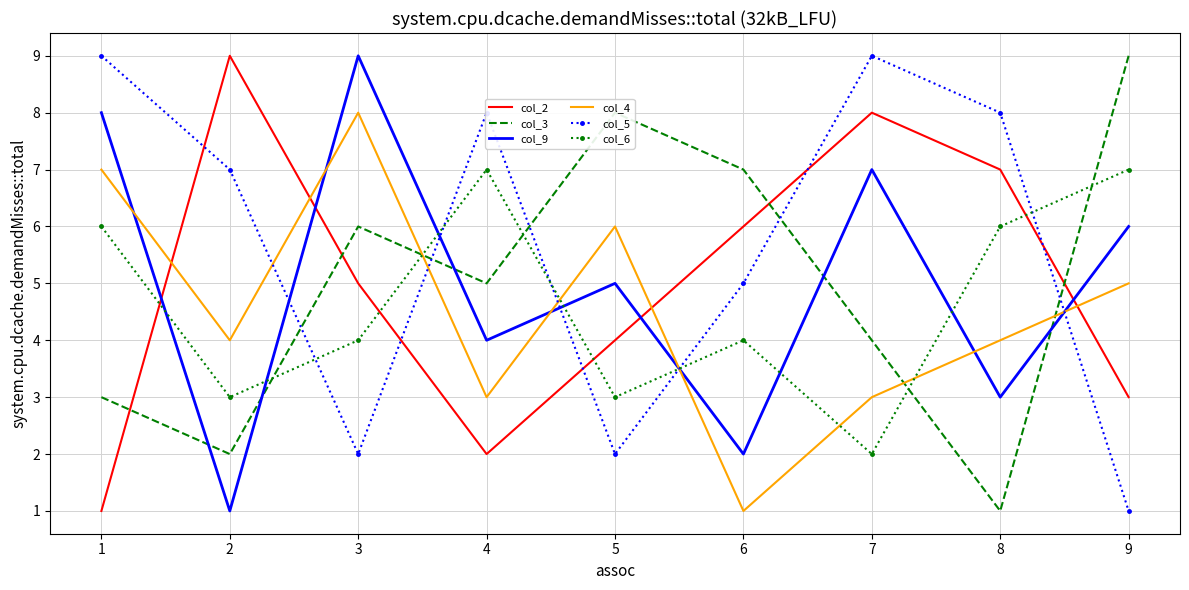

The value of col_2 at 7 is 4. True or false?

False